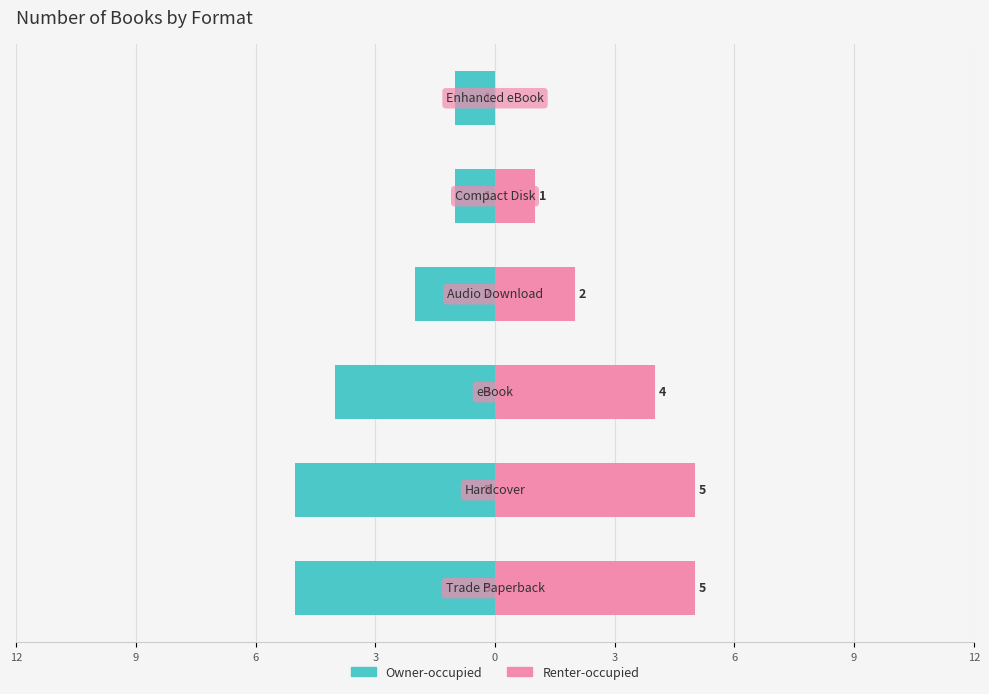

What is the value of the Owner-occupied bar at the 3rd from the left?

-4